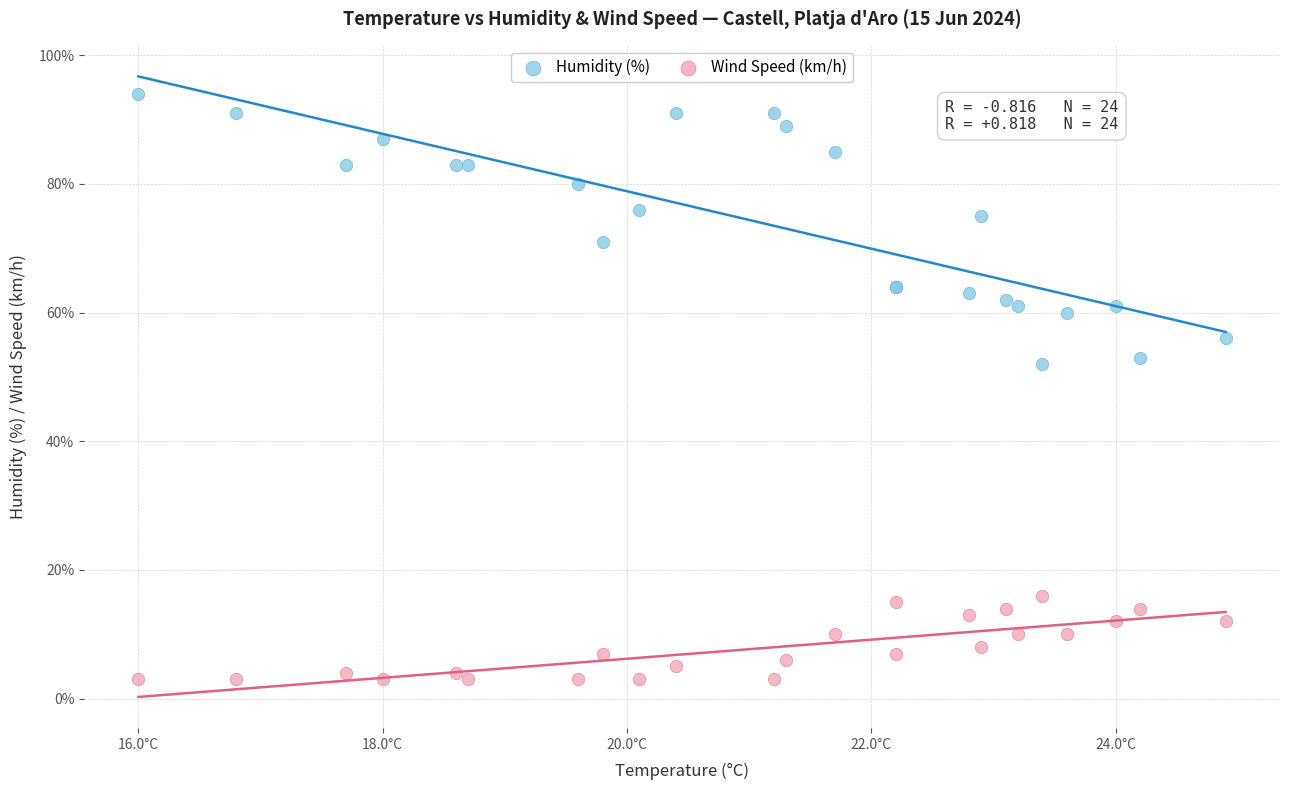

Which series has the largest Y range (max minus min)?

Humidity (%)